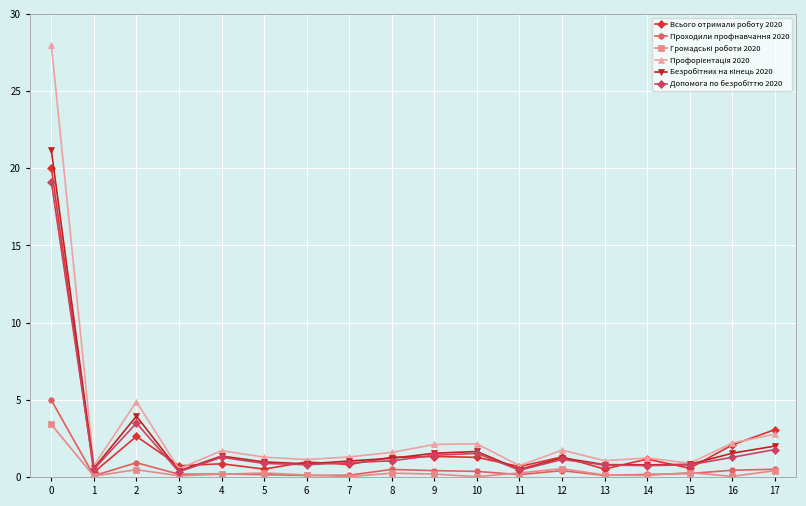

Is it true that Проходили профнавчання 2020 equals 5.0 at 0?

True